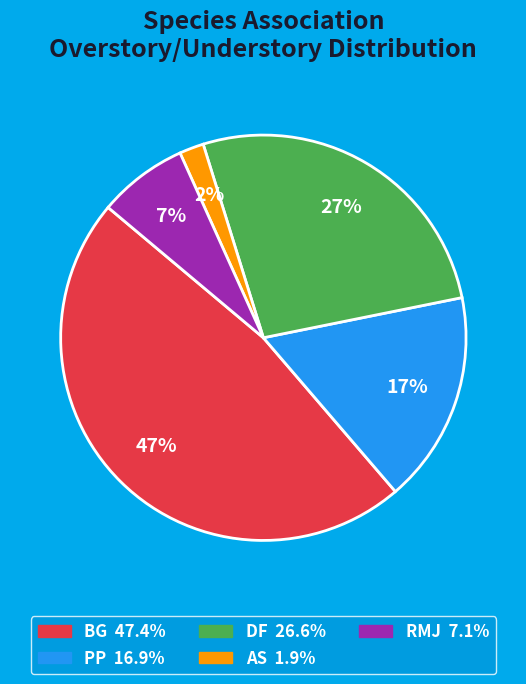

Is there any slice that represents more than half of the pie?

No